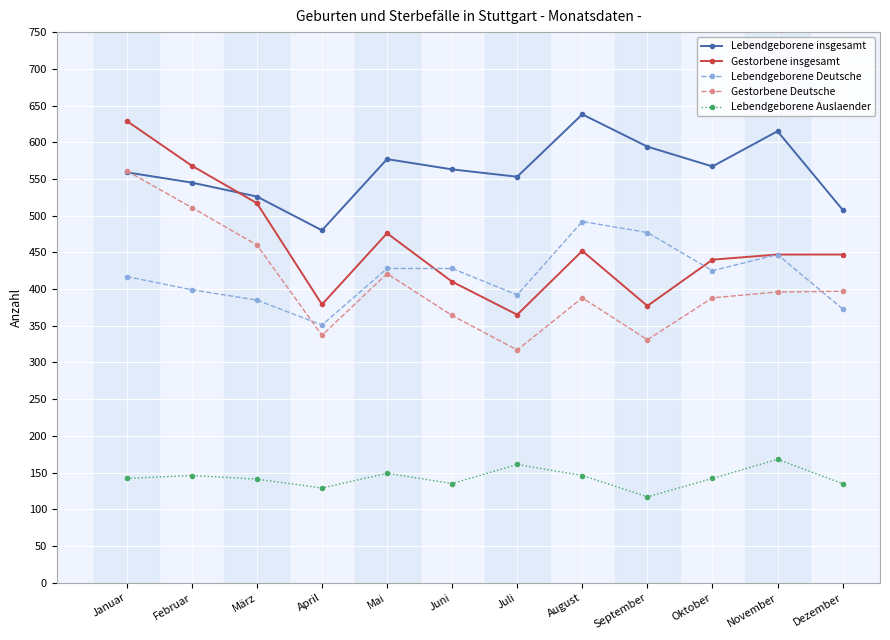

What is the label of the 11th point from the left?

November